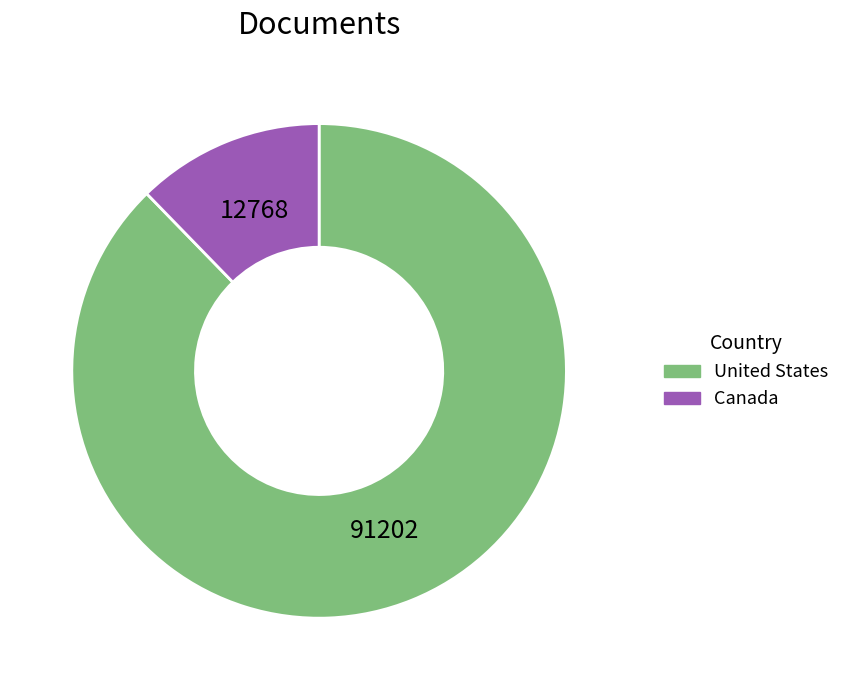

Rank the categories by value from highest to lowest.

United States, Canada